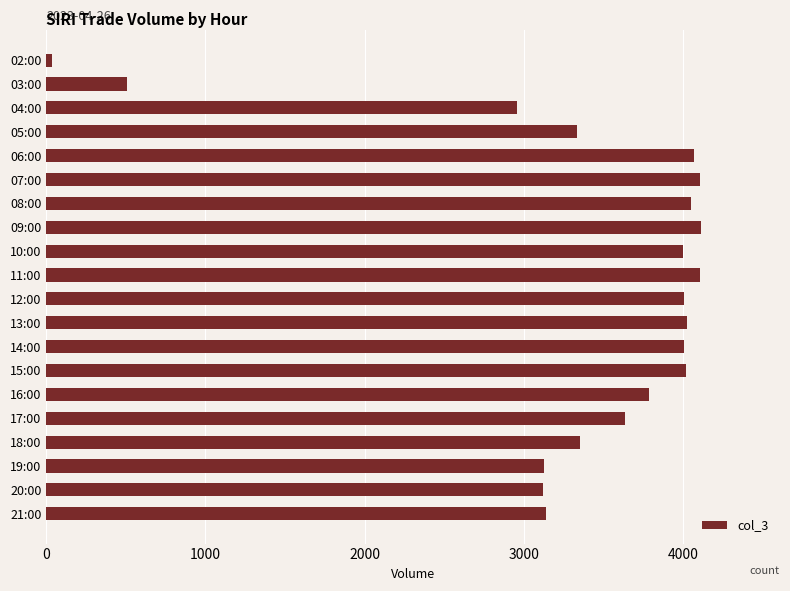

What is the greatest value displayed?

4117